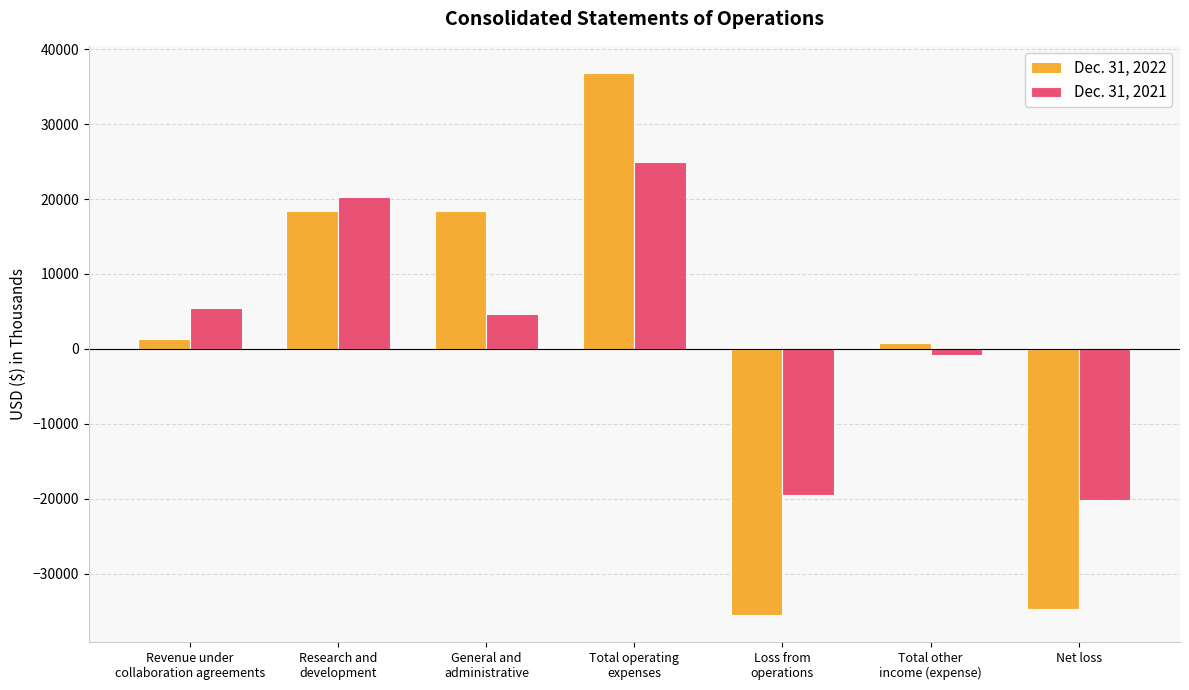

True or false: Dec. 31, 2021 has a value of 20273 at Research and
development.

True